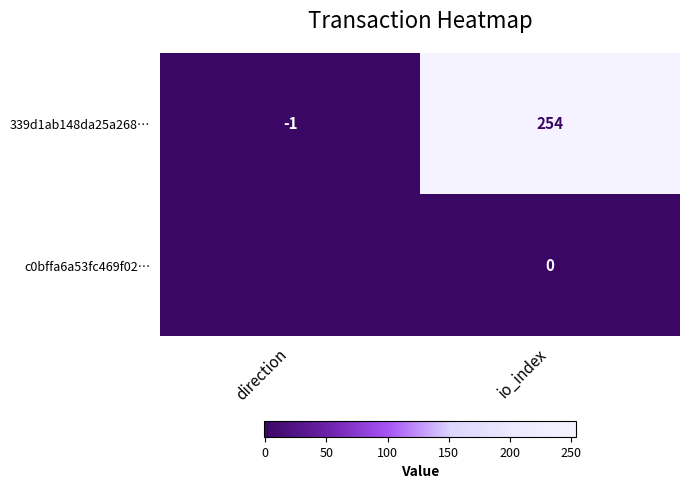

What is the spread (max minus min) of values at io_index?

254